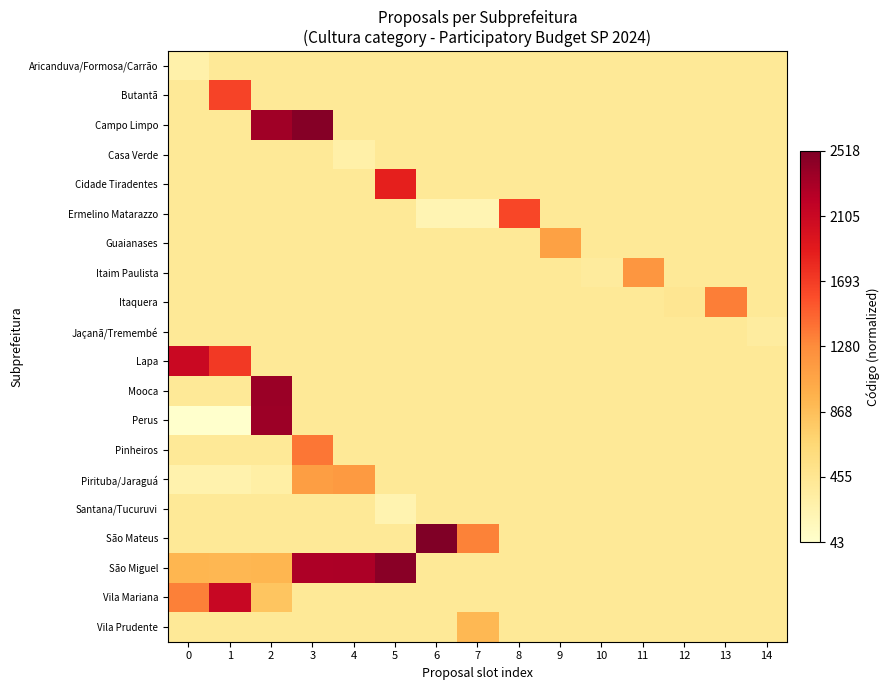

Which series has the largest range (max minus min)?

Perus